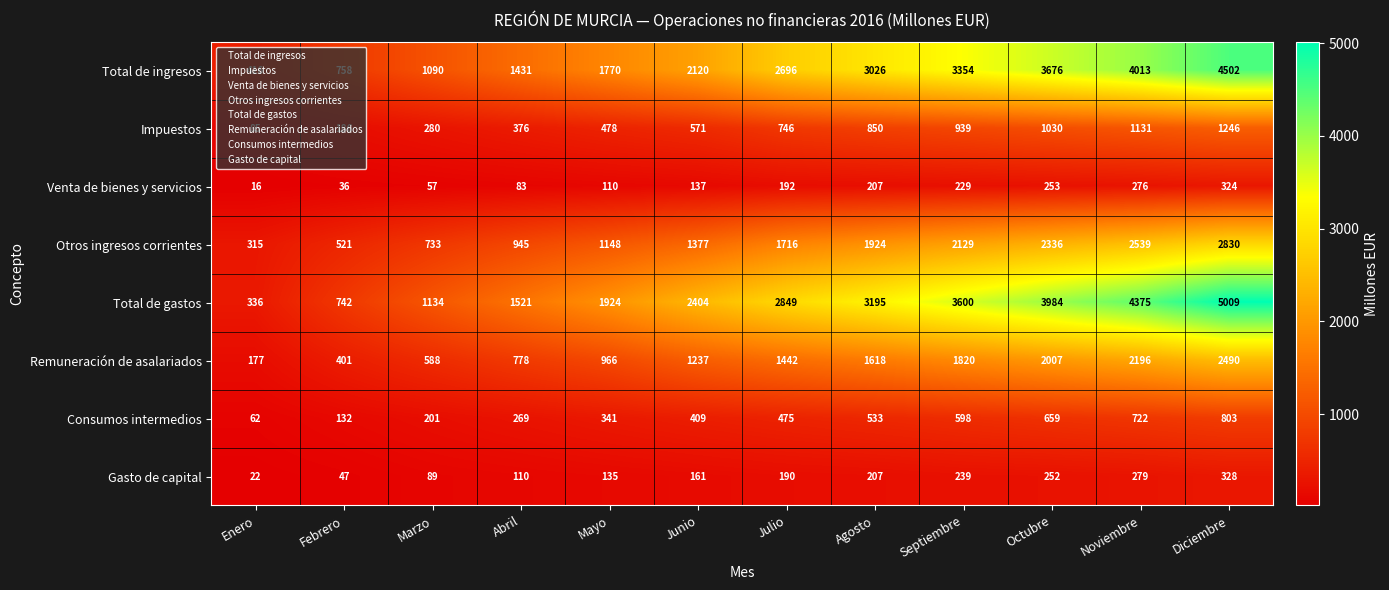

Which series changed the most between Febrero and Julio?

Total de gastos